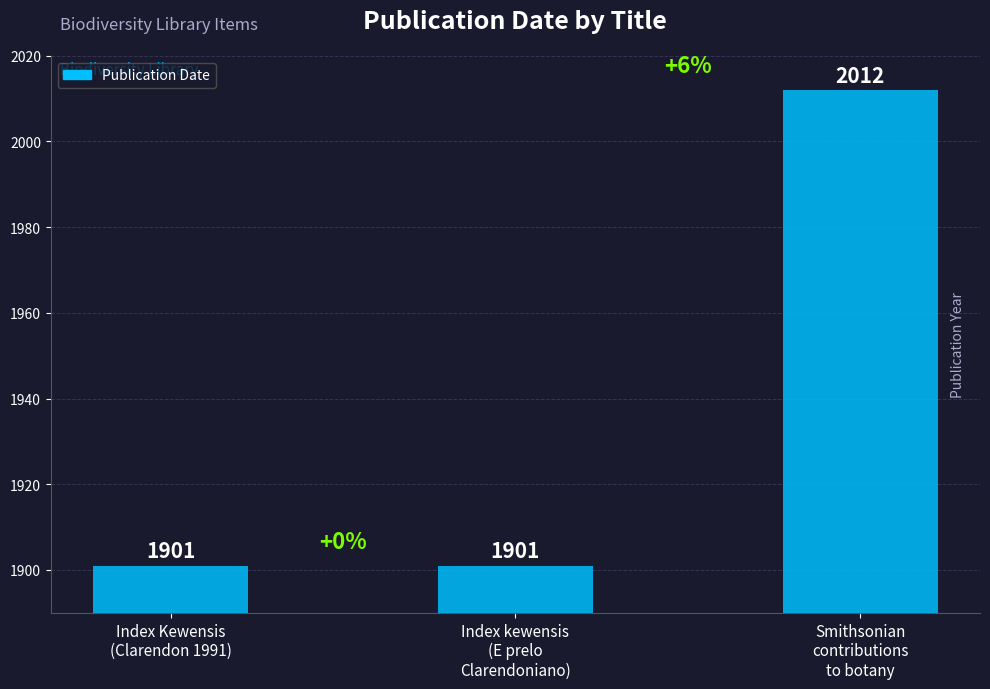

What is the value of the 3rd bar from the left?

2012